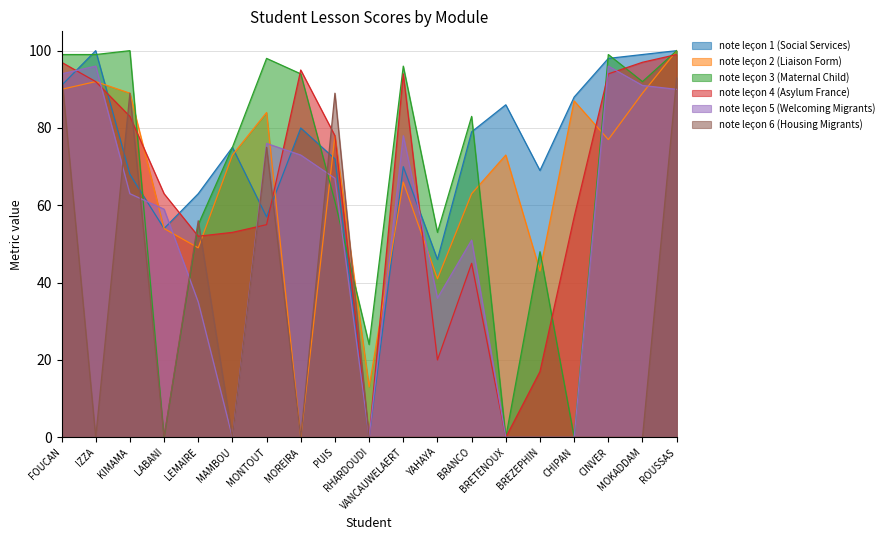

What is the difference between the second highest and minimum values in the note leçon 4 (Asylum France) series?

97